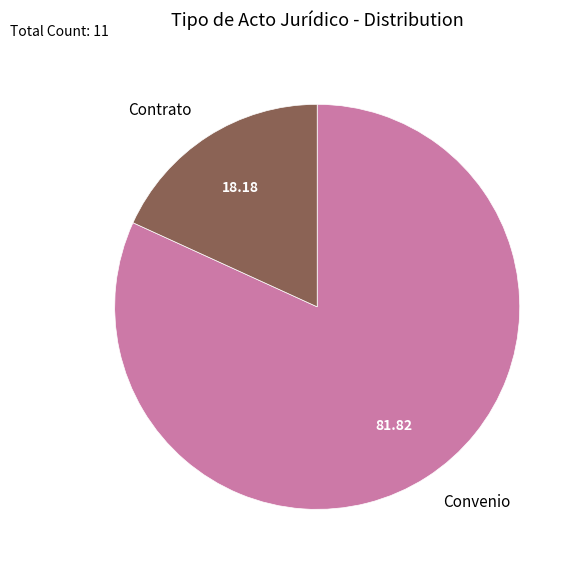

What is the largest slice in the pie chart?

Convenio